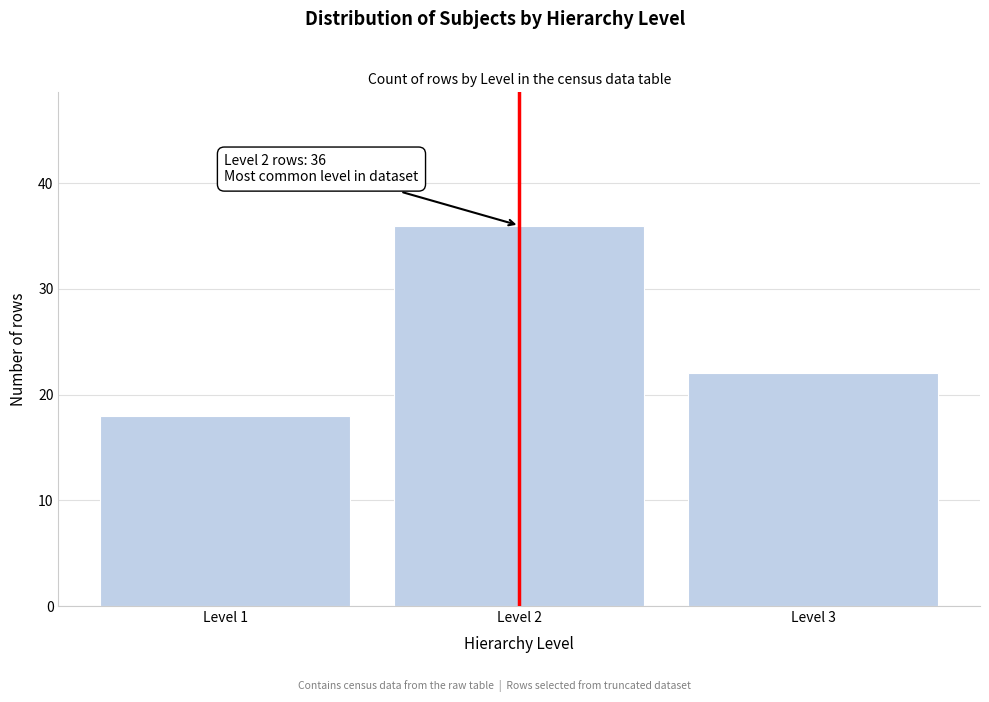

Reading left to right, list all the values displayed in this chart.

Level 1=18	Level 2=36	Level 3=22